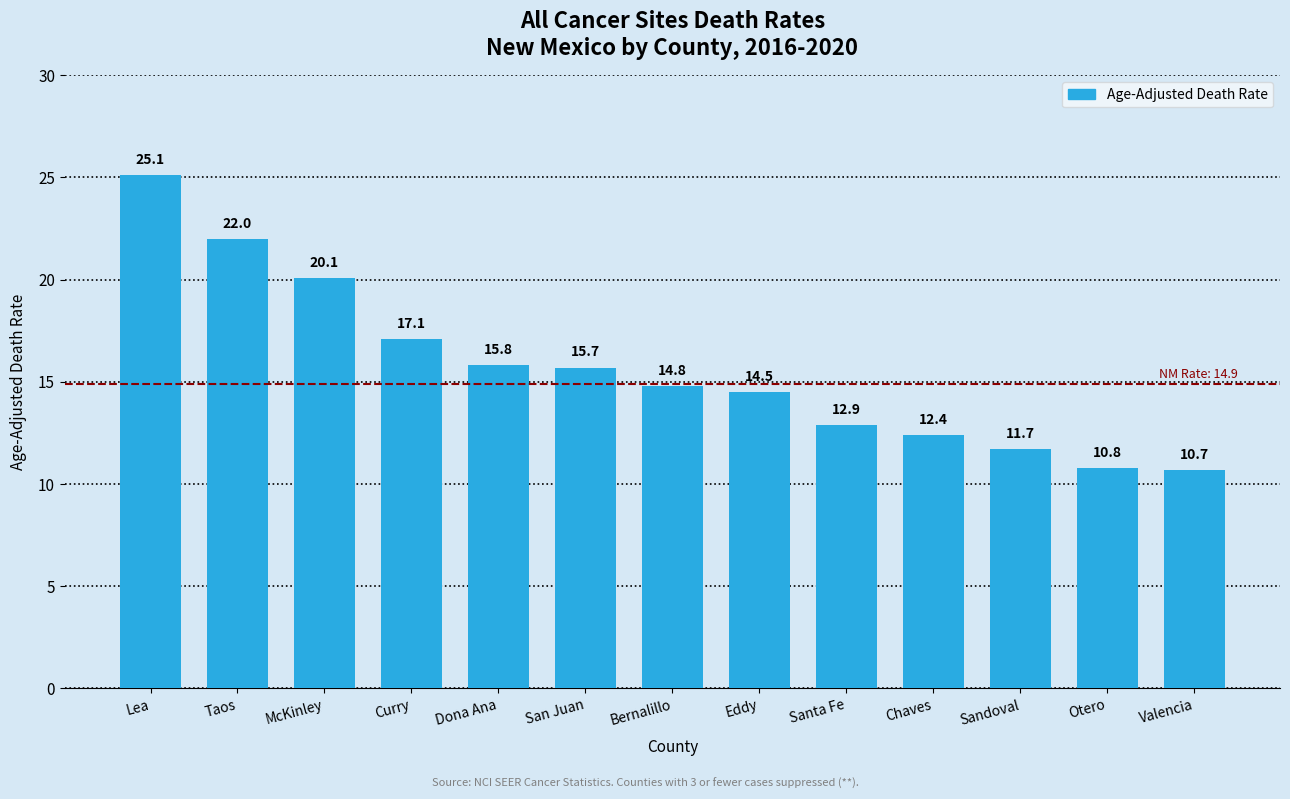

What is the average value?

15.7